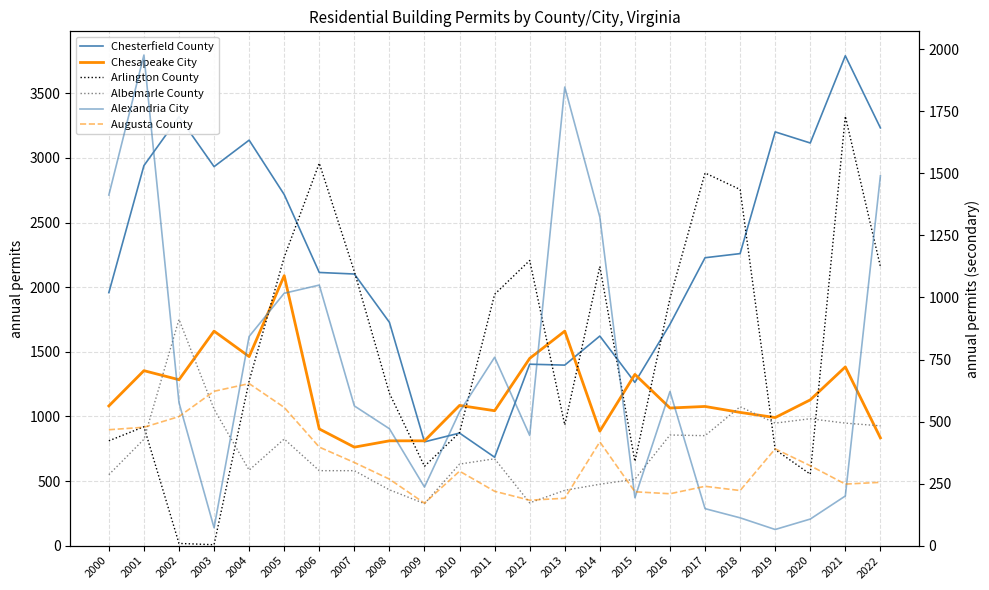

Which series ends up on top after the final intersection of Chesapeake City and Albemarle County?

Albemarle County